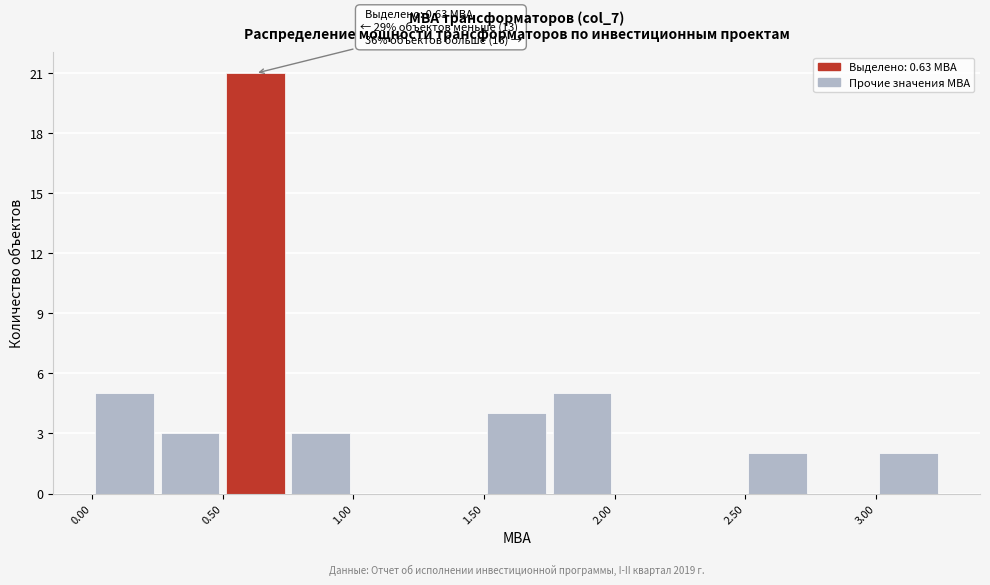

Over which range of the x-axis is the bar tallest?

0.50 to 0.75